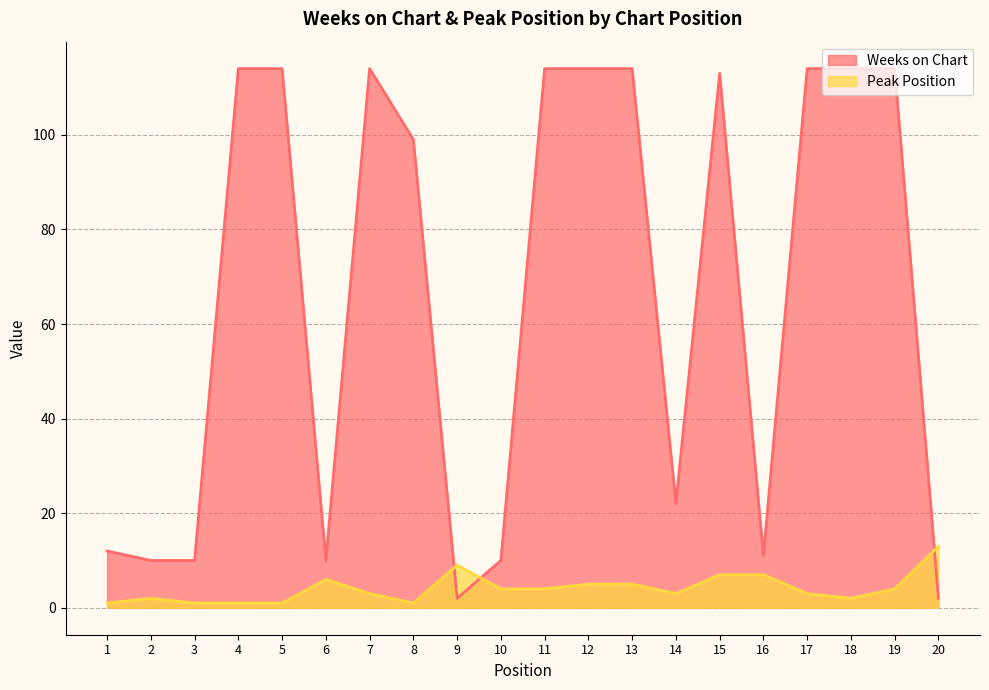

The Peak Position series shows 1 at 4. True or false?

False